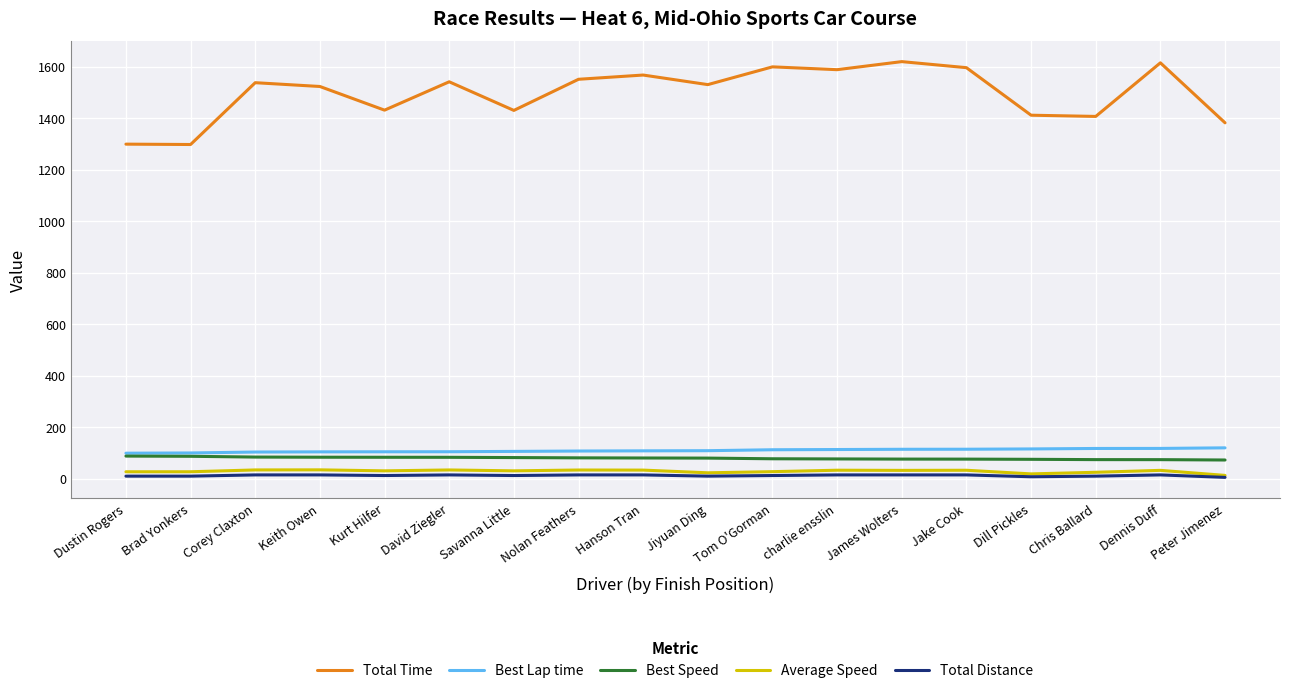

Is it true that Best Lap time equals 113.9 at James Wolters?

True